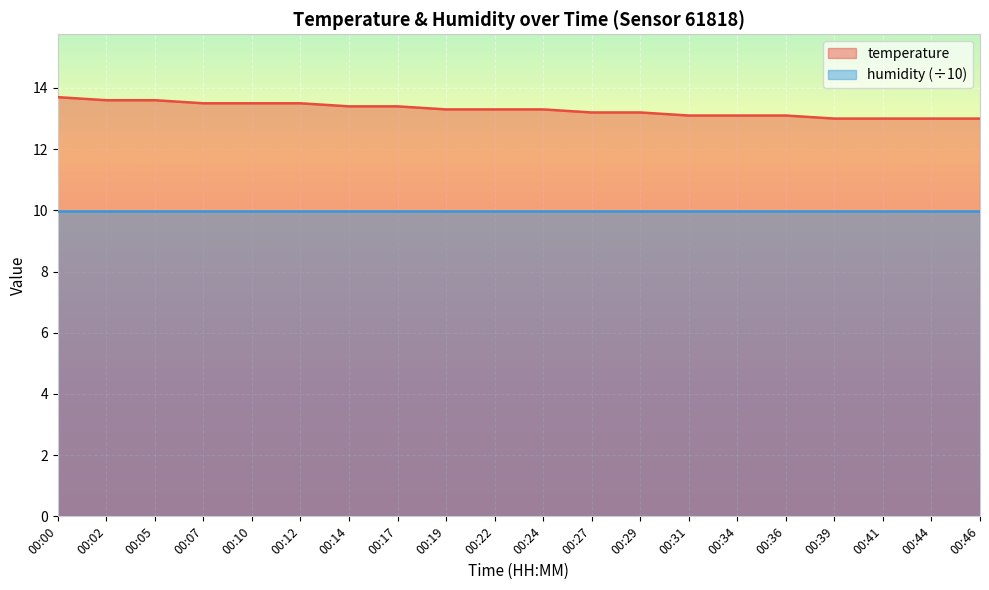

What is the difference between the maximum and minimum values?

0.7